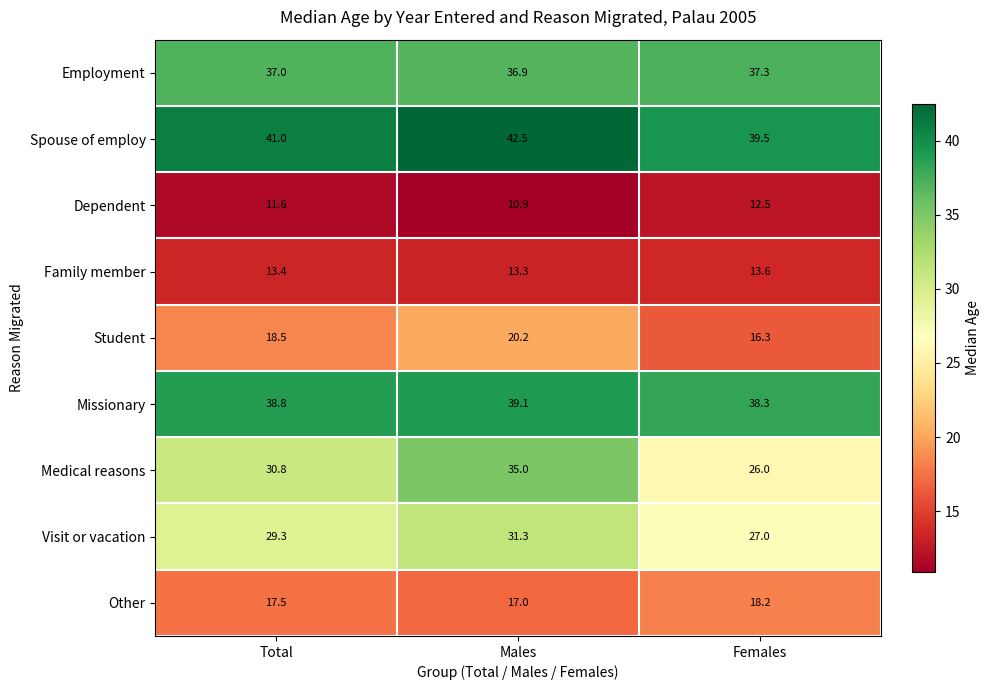

At which category does the chart reach its peak across all series?

Males